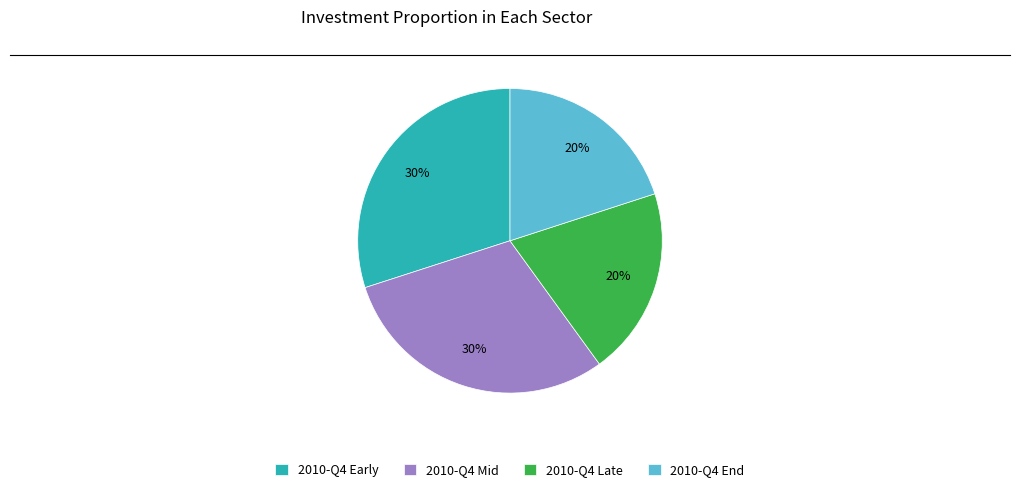

Count the number of slices in the pie.

4